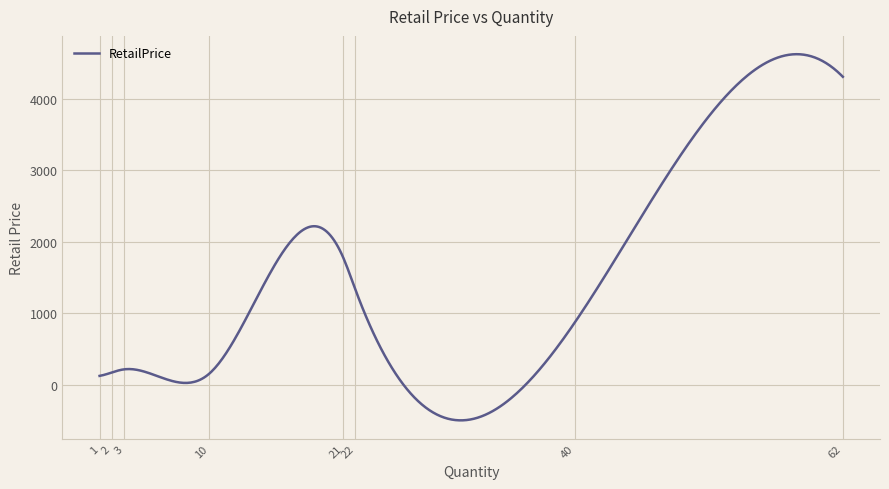

What is the maximum value shown in the chart?

4624.0